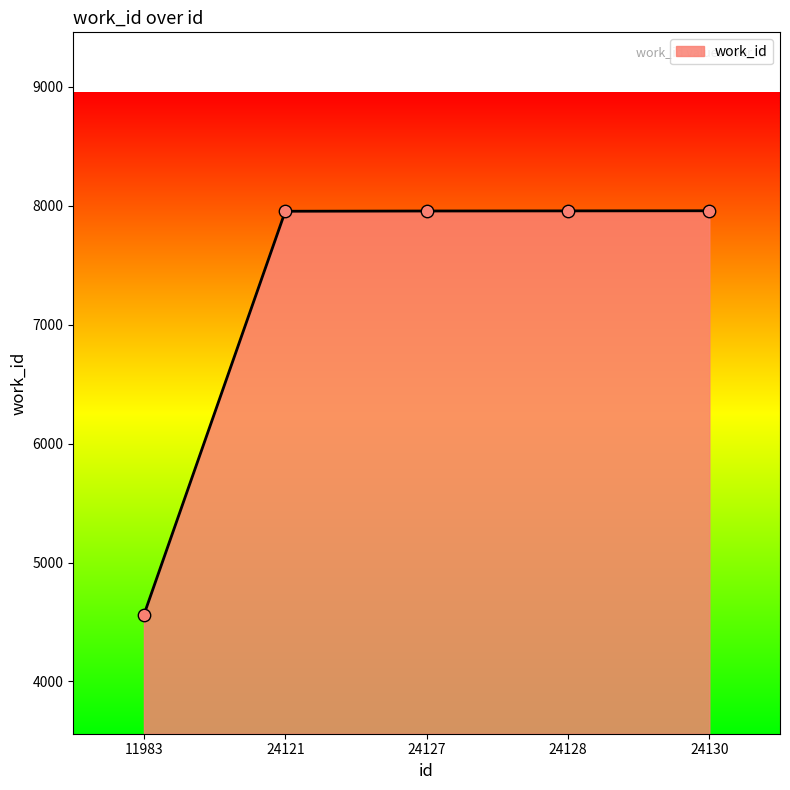

What is the change in value from 24127 to 24130?

+2